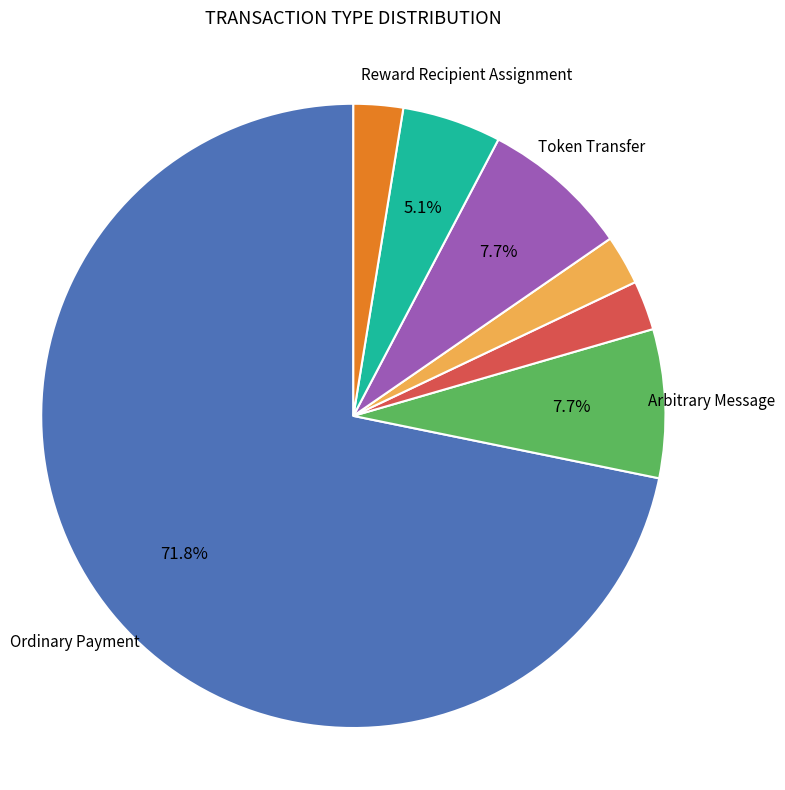

How many slices are in this pie chart?

7